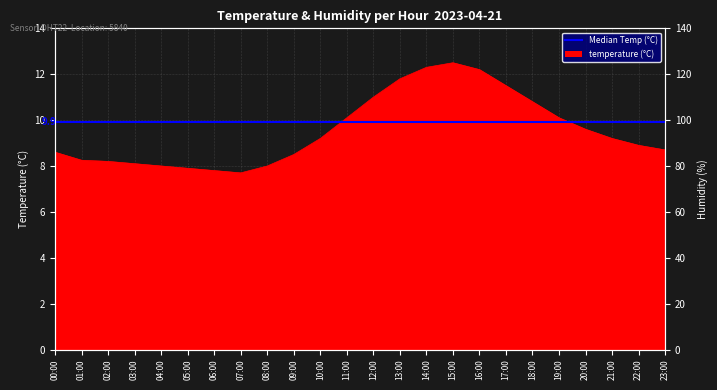

At which category does the chart reach its peak across all series?

15:00